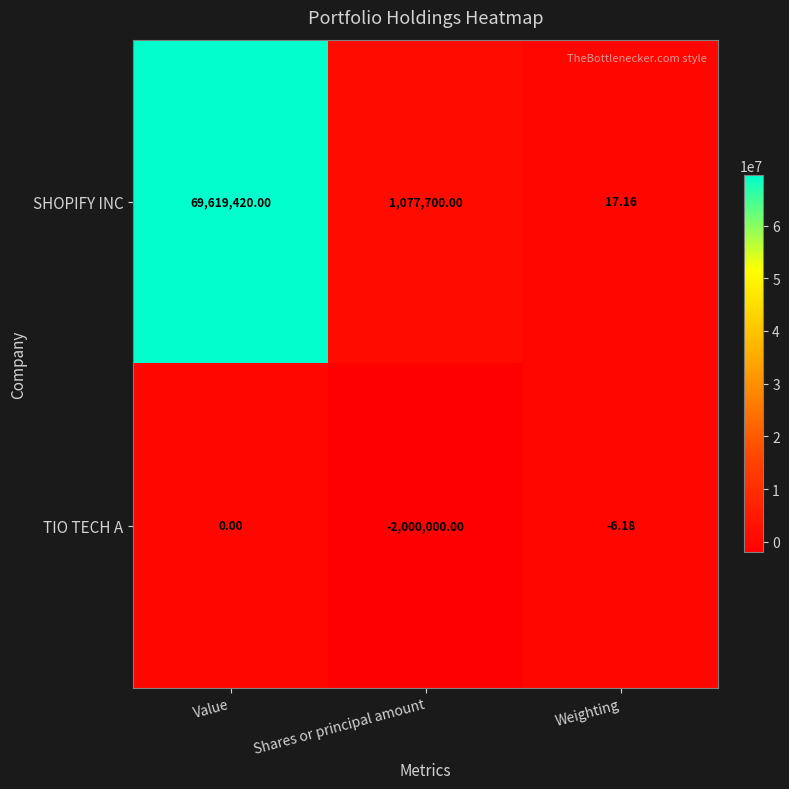

How many distinct data groups are displayed?

2